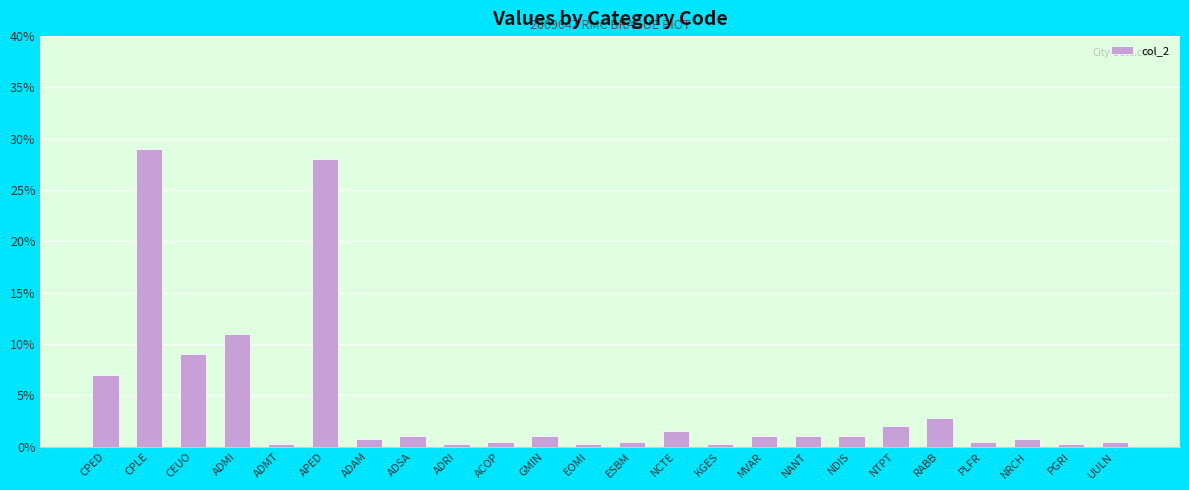

What value does the data have at ADSA?

1.0